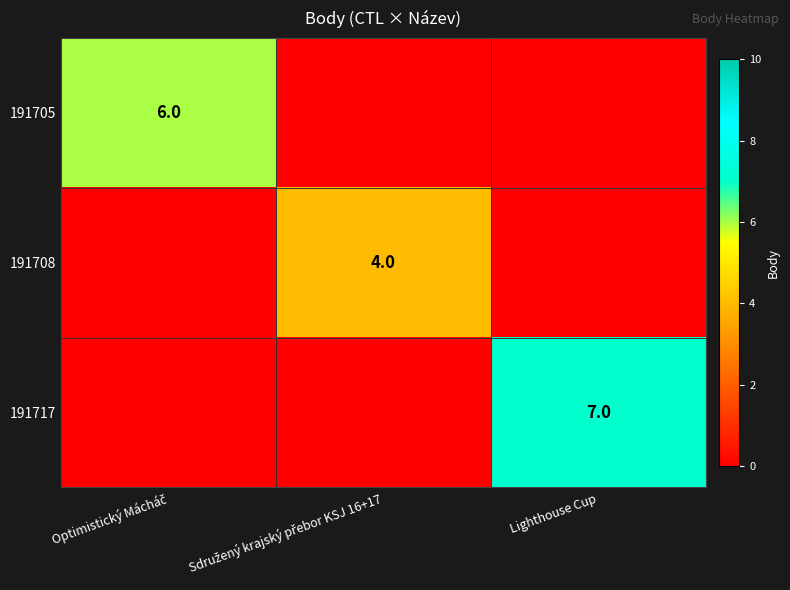

The value of 191717 at Lighthouse Cup is 7. True or false?

True